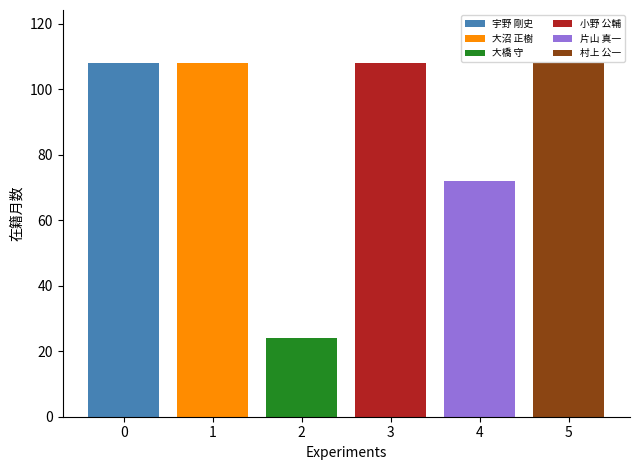

What is the lowest value of the 小野 公輔 series?

108